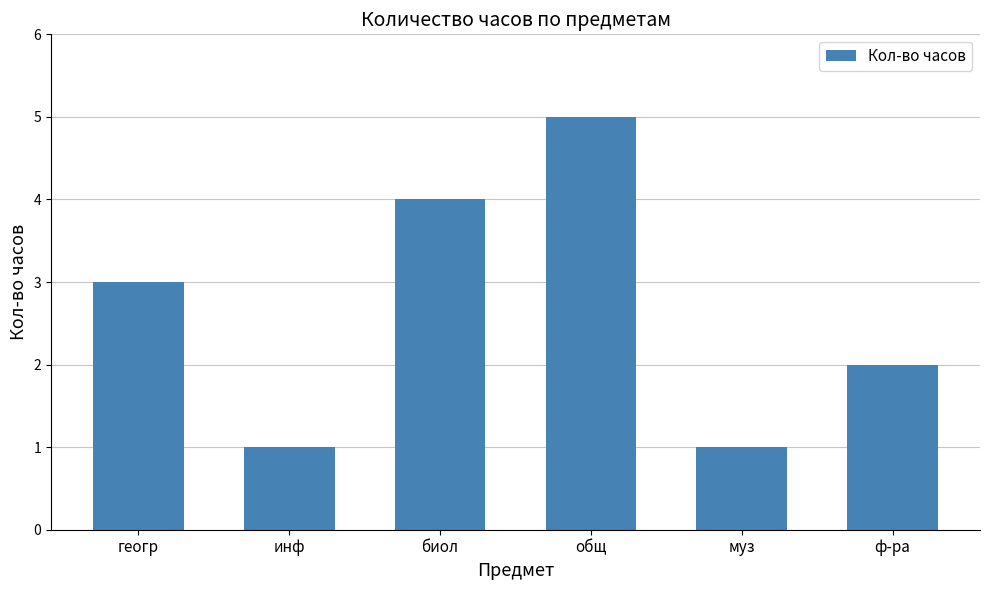

What is the value of the 3rd bar from the left?

4